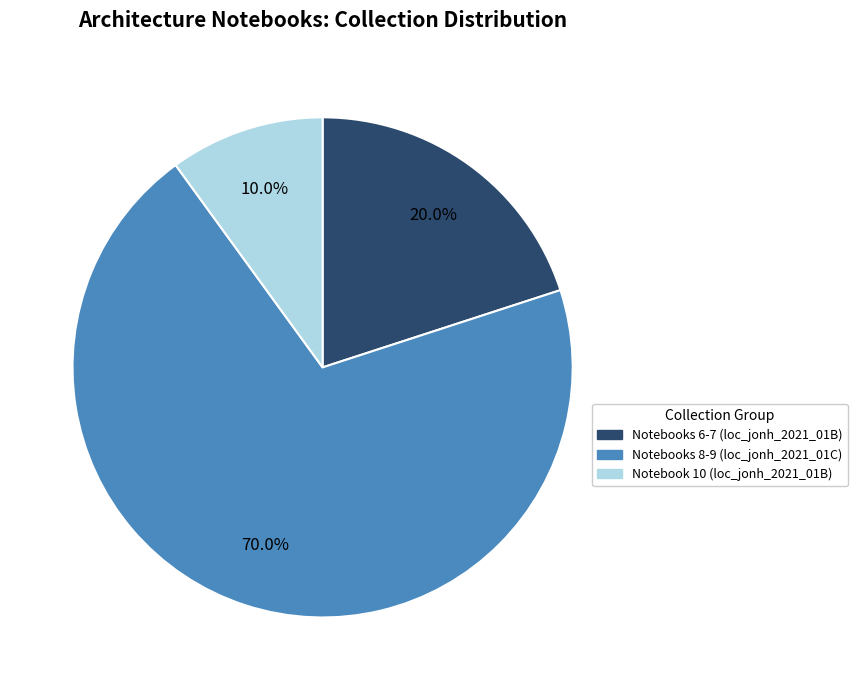

Does any single category account for the majority?

Yes